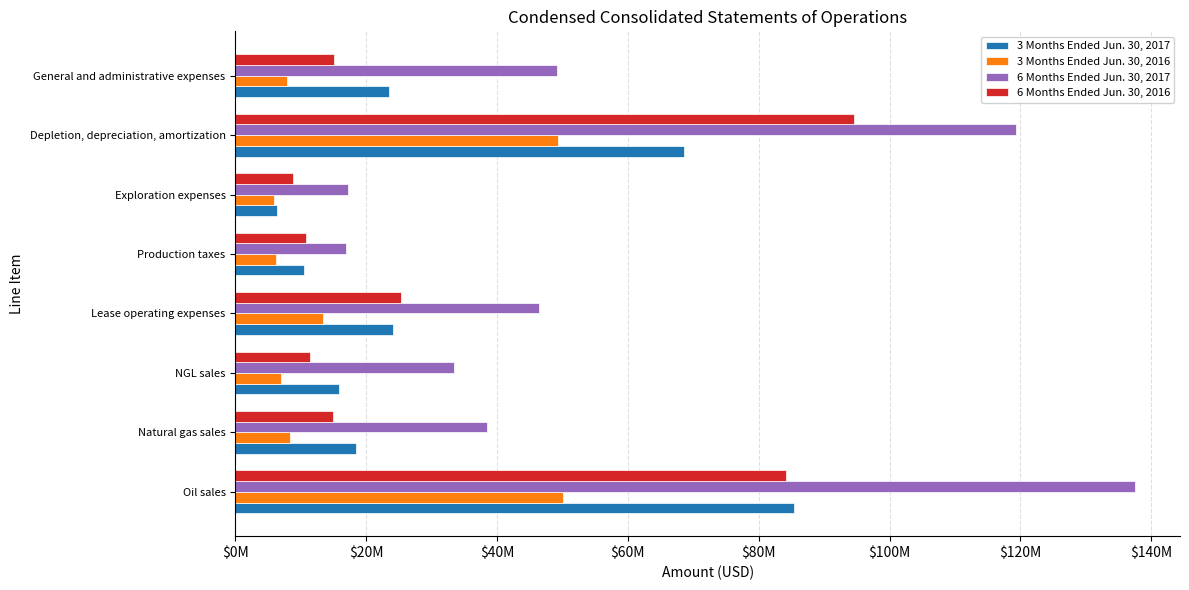

What is the minimum value for 6 Months Ended Jun. 30, 2016?

8752000